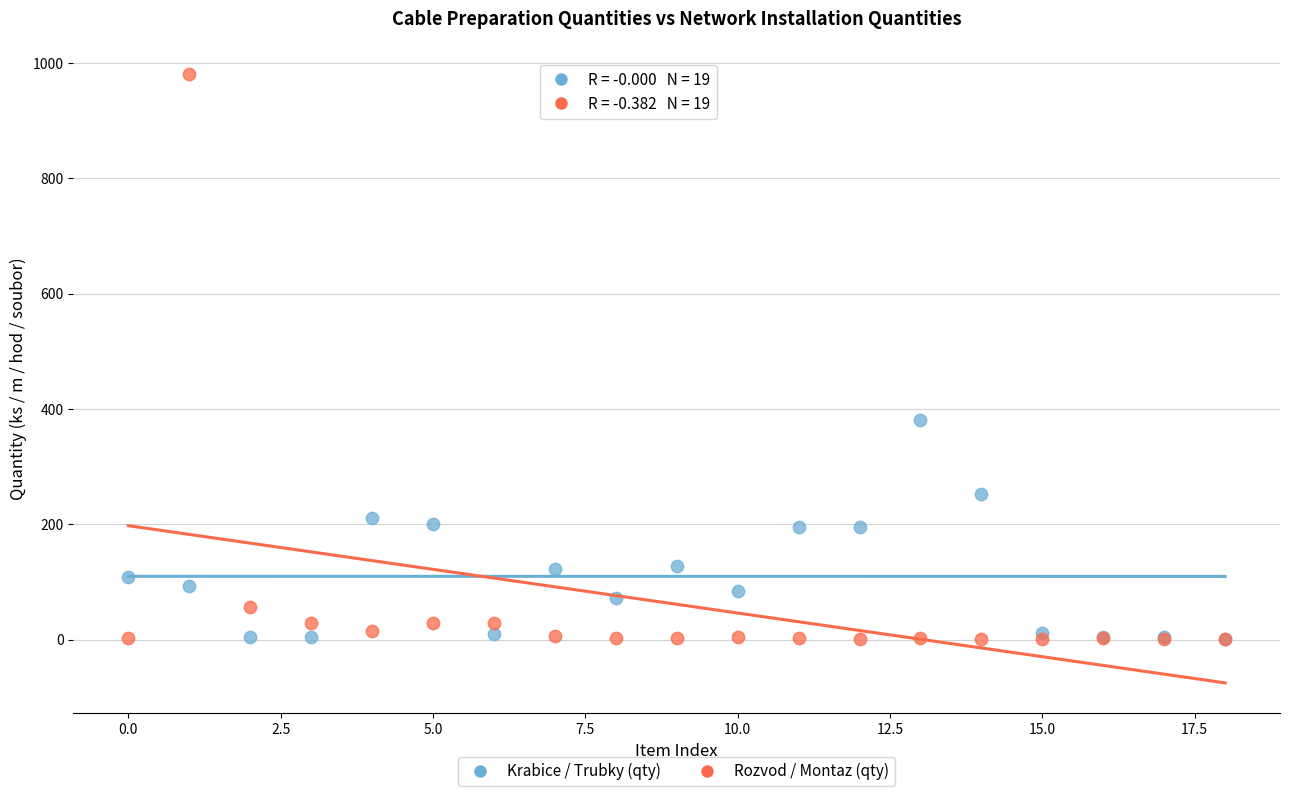

What are all the series names shown in the legend?

Krabice / Trubky (qty), Rozvod / Montaz (qty)